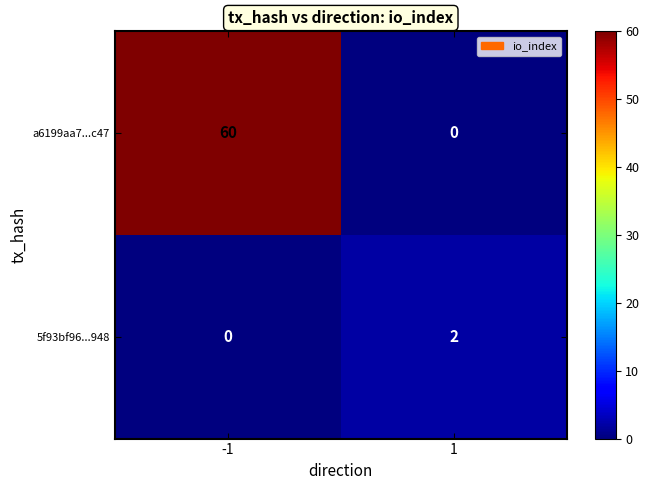

At 1, list the series in order from smallest to largest.

a6199aa7...c47, 5f93bf96...948